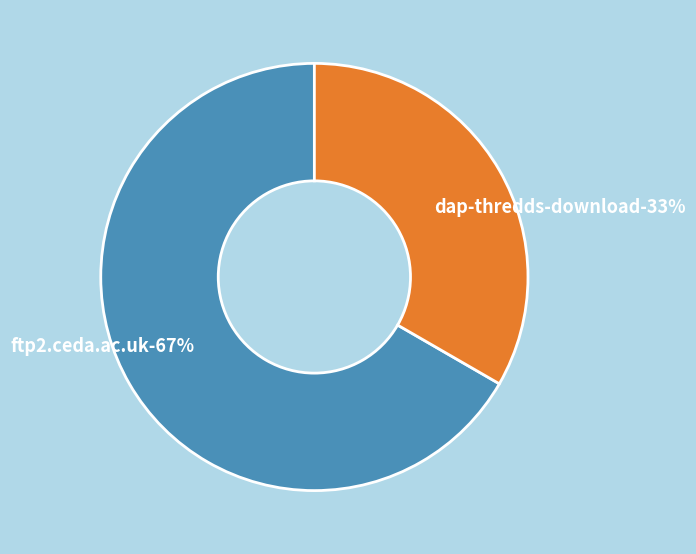

Is there any slice that represents more than half of the pie?

Yes